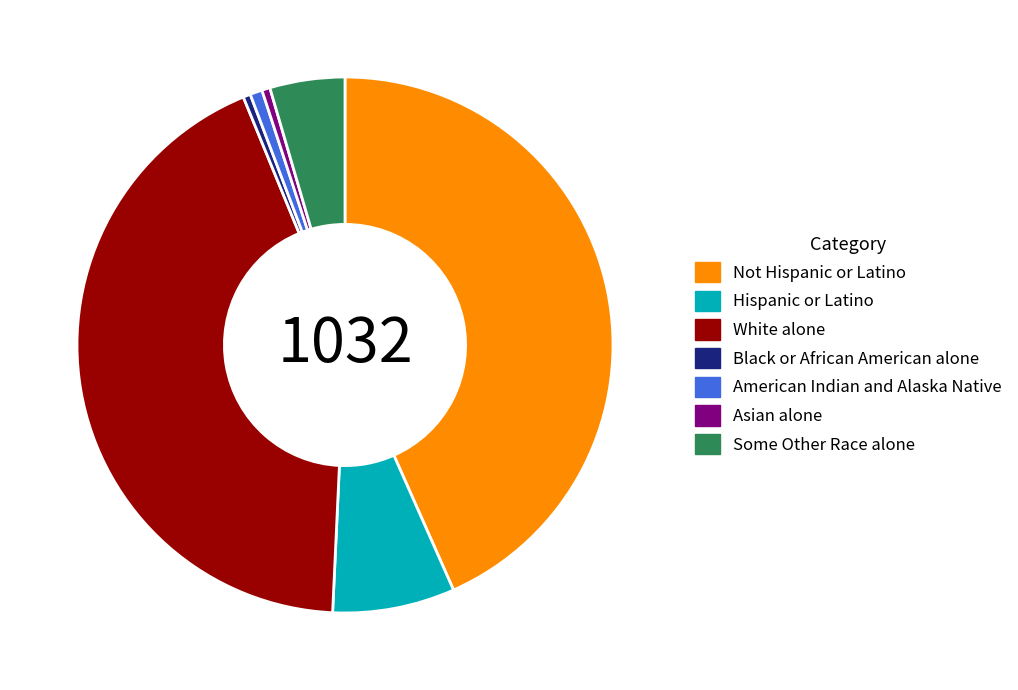

Is there a majority slice in this chart?

No